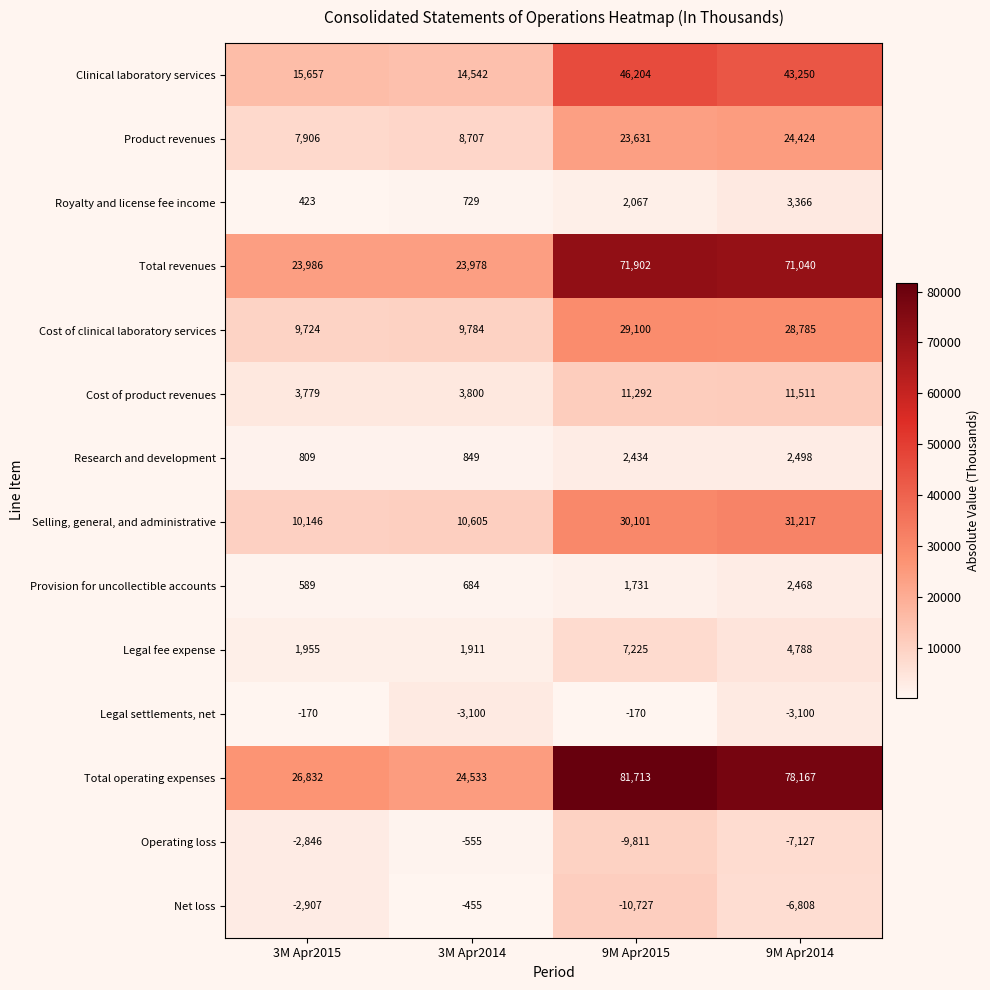

What is the difference between the maximum and minimum values in the Total operating expenses series?

57180